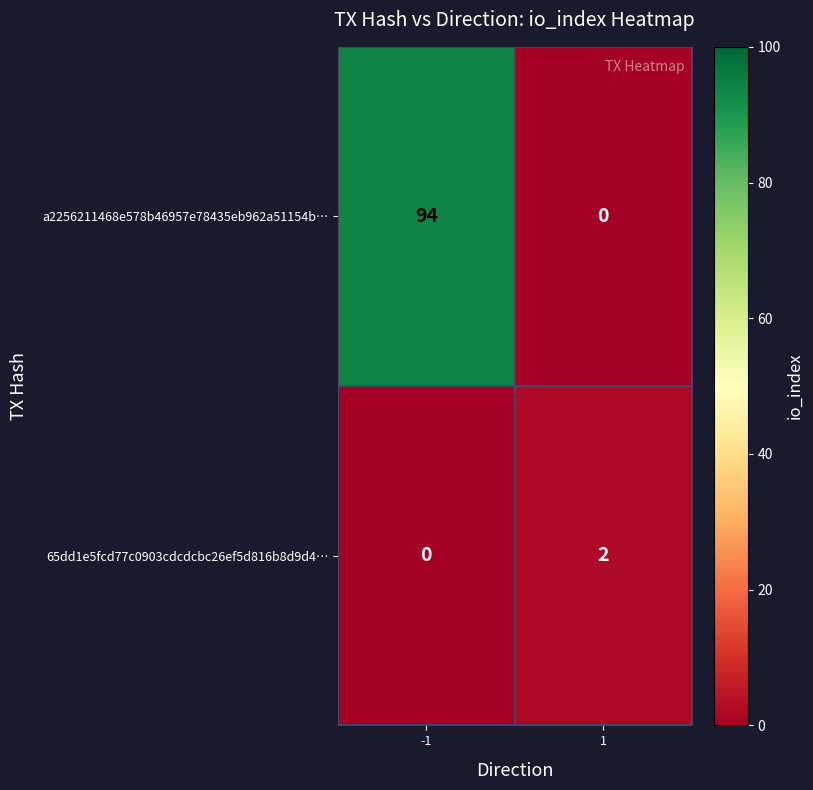

At -1, list the series in order from smallest to largest.

65dd1e5fcd77c0903cdcdcbc26ef5d816b8d9d4…, a2256211468e578b46957e78435eb962a51154b…